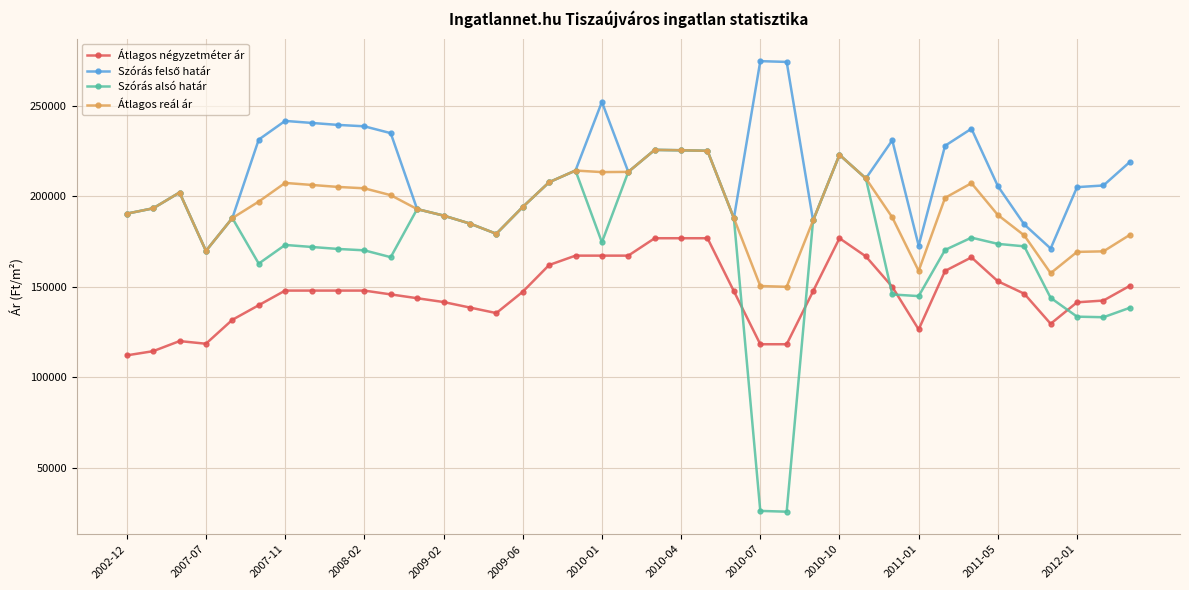

What is the lowest value of the Szórás alsó határ series?

25790